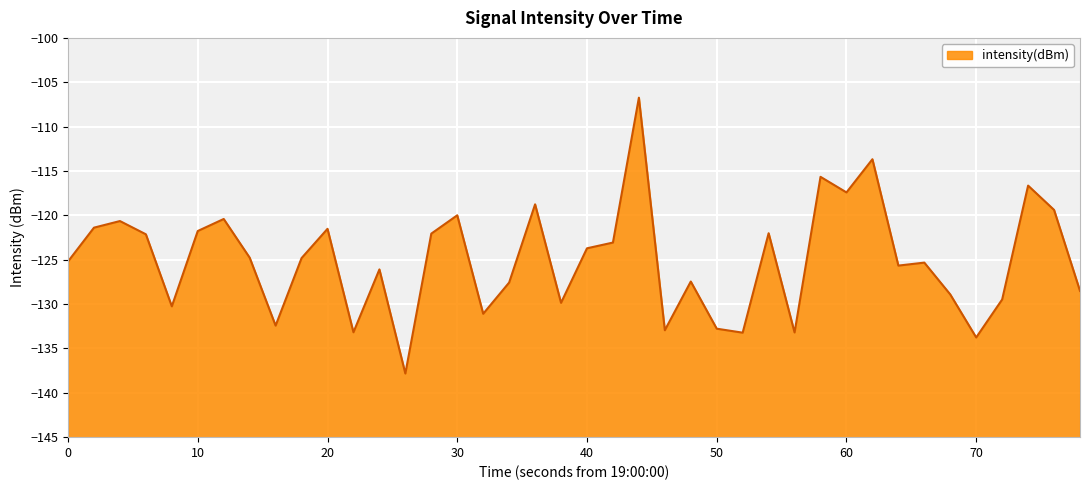

What is the minimum value shown in the chart?

-137.8